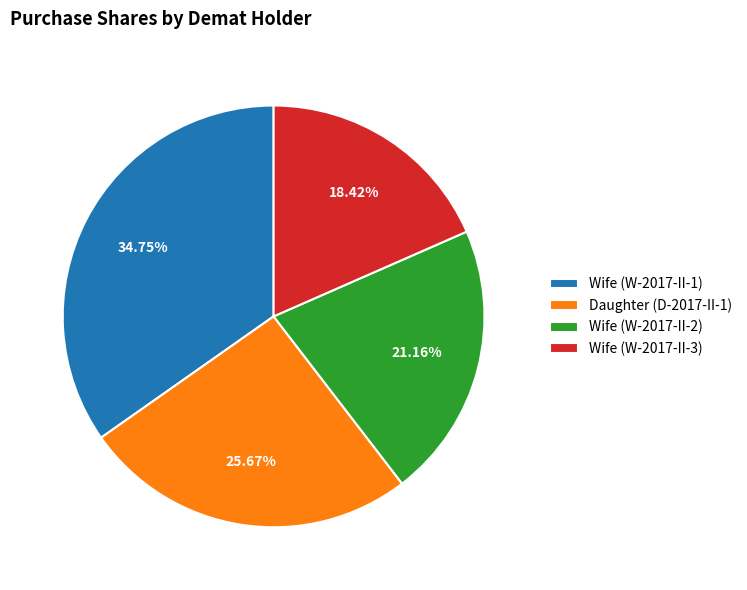

What is the total percentage of Wife (W-2017-II-3) and Wife (W-2017-II-1)?

53.2%